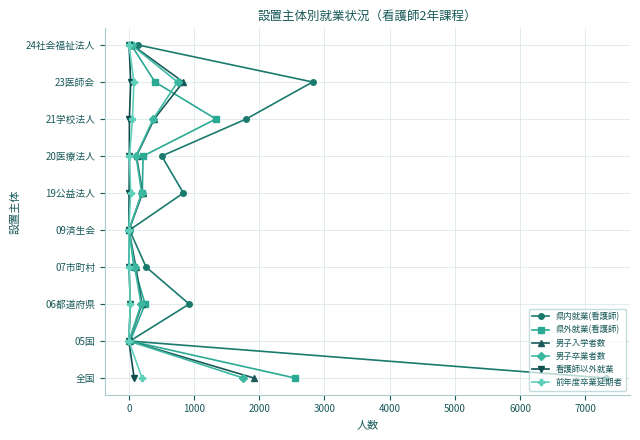

How many values in the 看護師以外就業 series exceed 5?

4